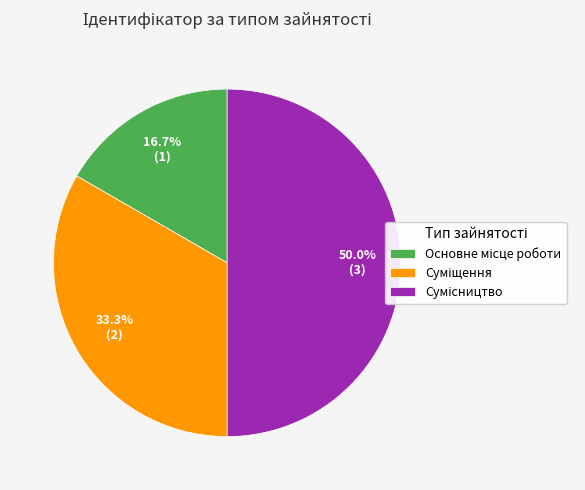

What percentage do Суміщення and Сумісництво together represent?

83.3%